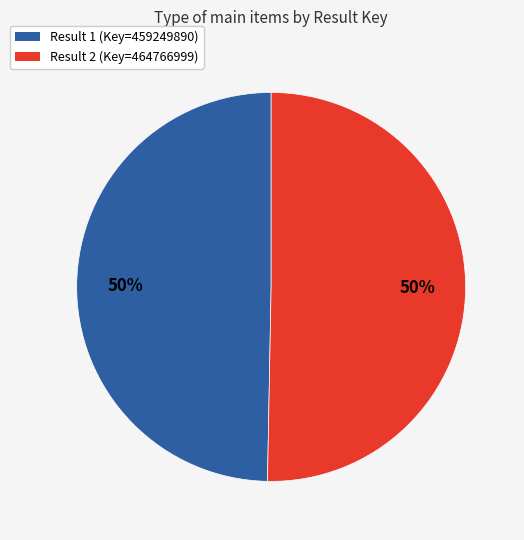

To the nearest percent, what is the combined percentage of Result 2 and Result 1?

100%